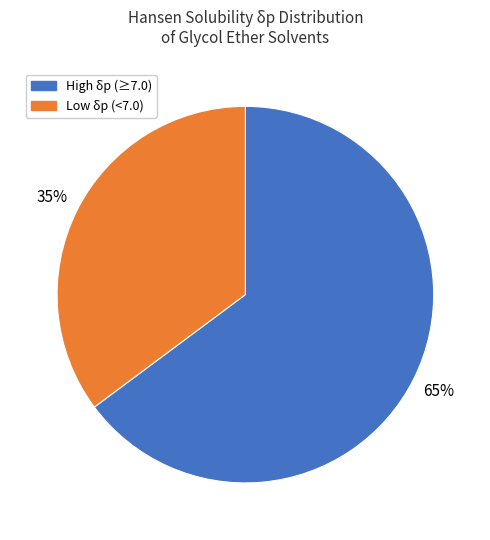

What percentage is the High δp (≥7.0) slice, to the nearest percent?

65%